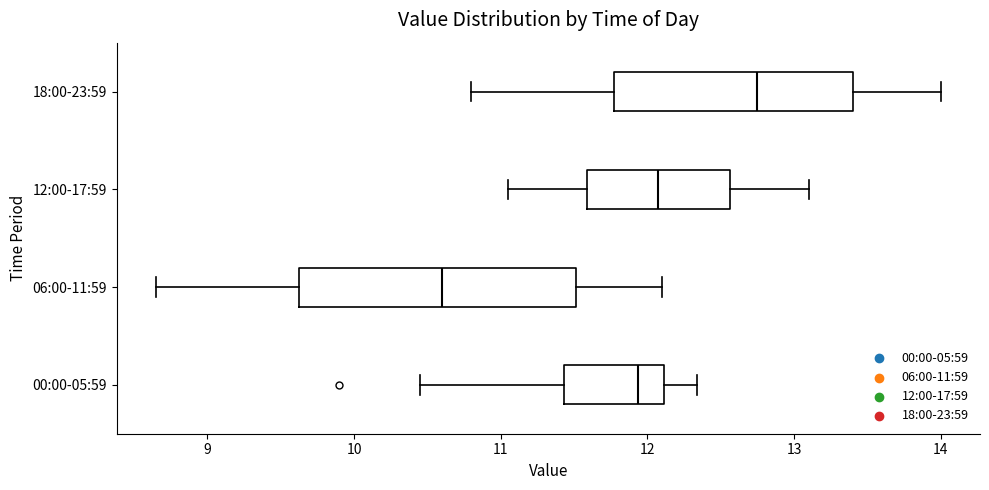

Reading bottom to top, transcribe this box plot: for each box, give where its median line is, the range the box spans, and where its two whiskers end, as read against the x-axis. The values are not printed on the chart, so give them approximately, as read against the axis.

00:00-05:59: median 11.9, box 11.4 to 12.1, whiskers 10.5 to 12.3
06:00-11:59: median 10.6, box 9.6 to 11.5, whiskers 8.7 to 12.1
12:00-17:59: median 12.1, box 11.6 to 12.6, whiskers 11.1 to 13.1
18:00-23:59: median 12.8, box 11.8 to 13.4, whiskers 10.8 to 14.0